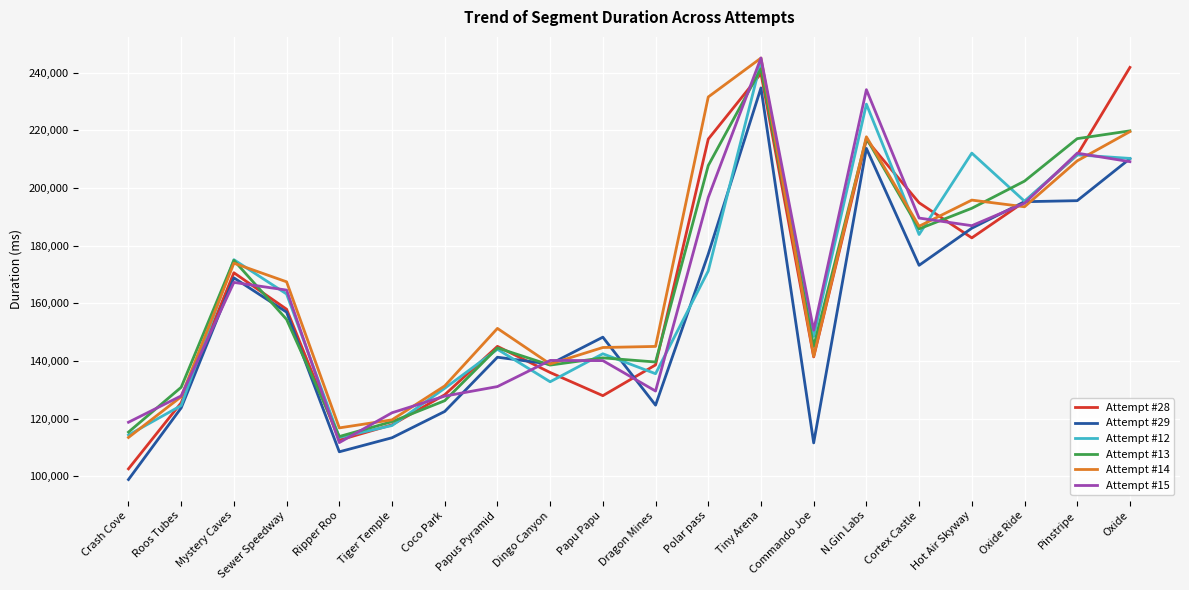

True or false: Attempt #14 has a value of 224279 at Papus Pyramid.

False